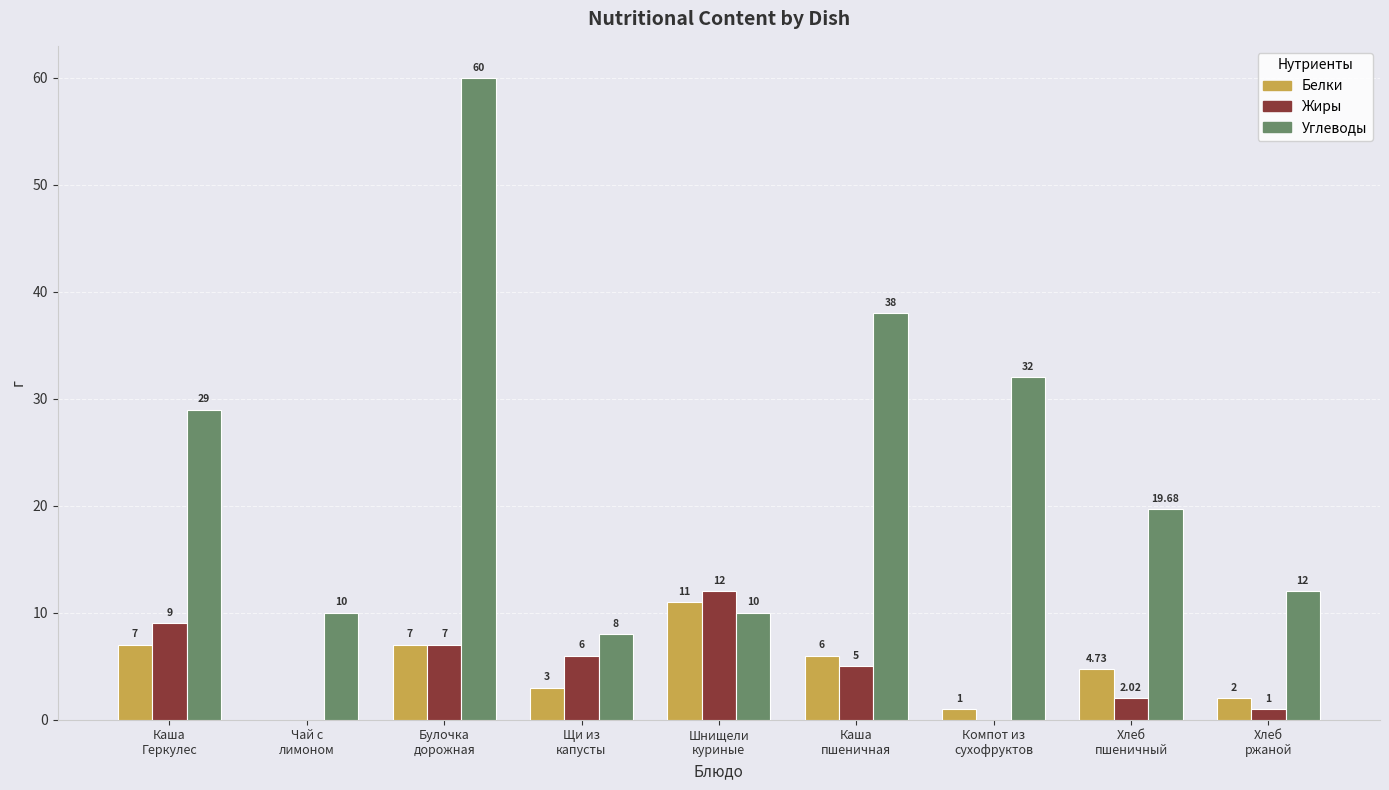

Which series has the largest total across all categories?

Углеводы